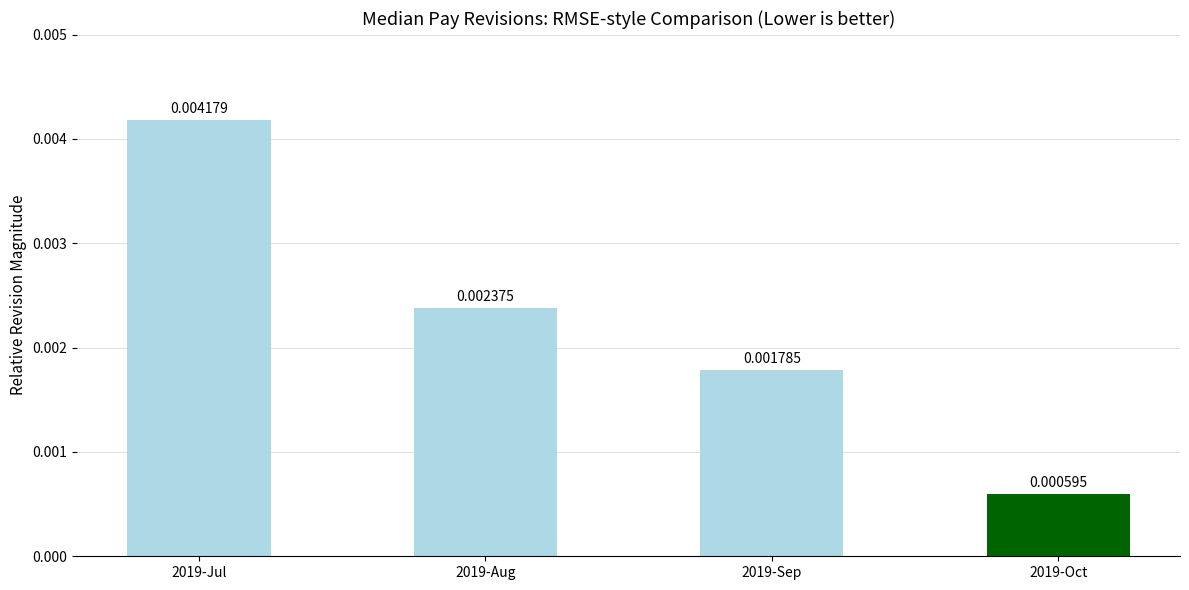

Where is the data nearest to the value 0?

2019-Oct